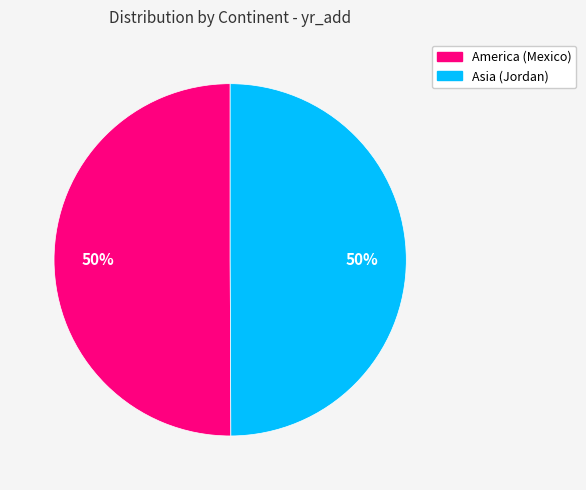

Is the sum of America (Mexico) and Asia (Jordan) greater than half?

Yes